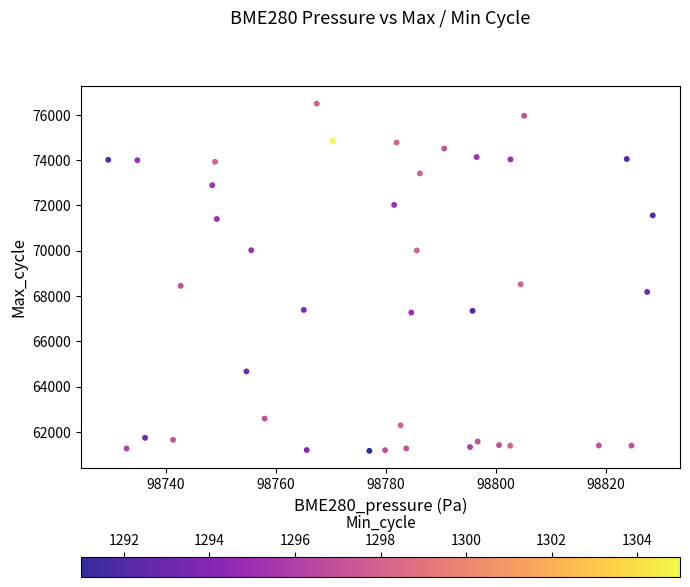

What is the range of Y values (max minus min)?

15327